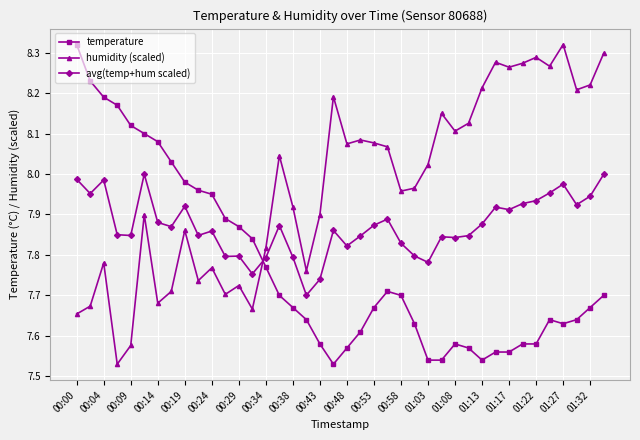

Is this an area chart (filled region under the line)?

No